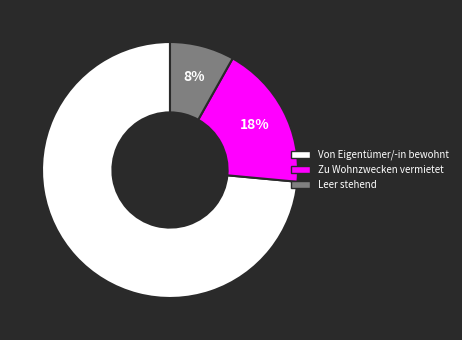

To the nearest percent, what portion does Leer stehend represent?

8%